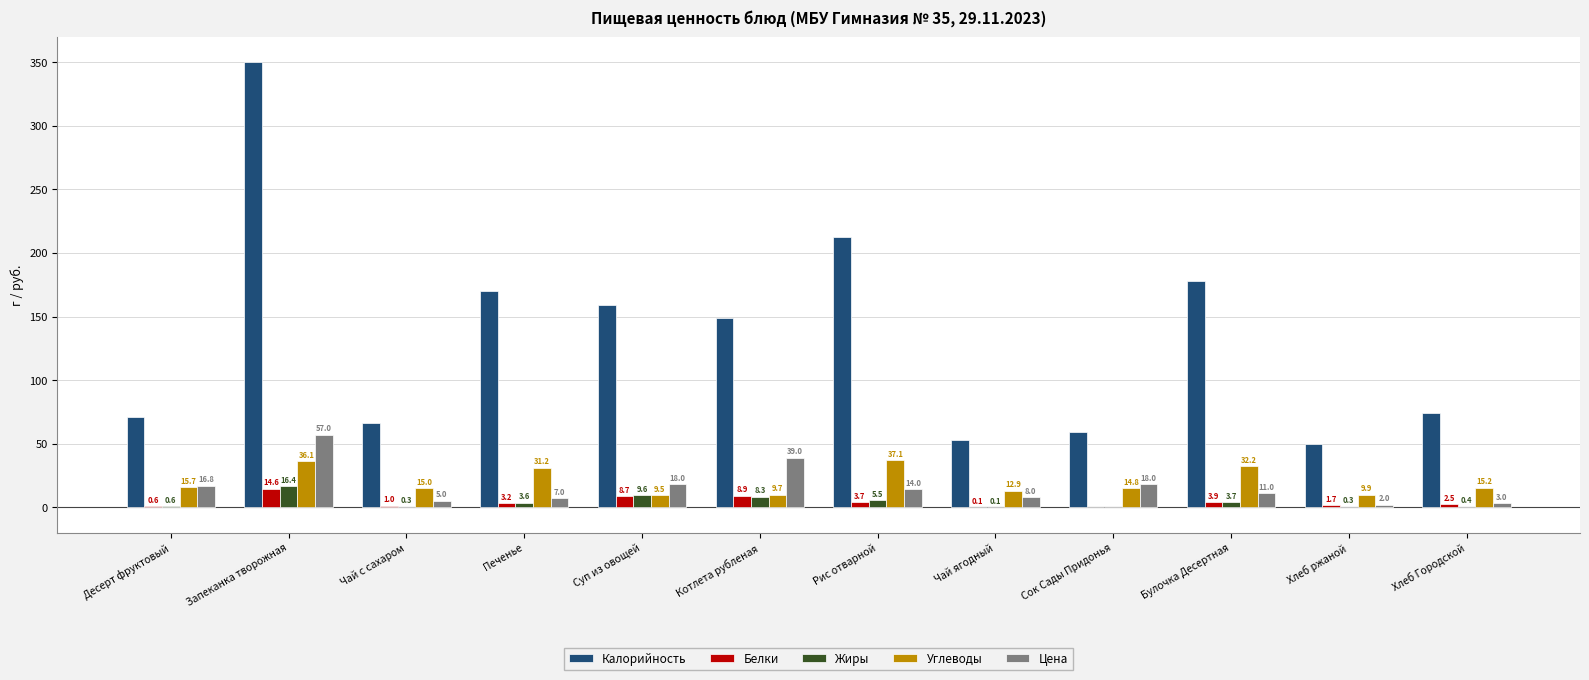

How many data points in Белки are above 3?

6